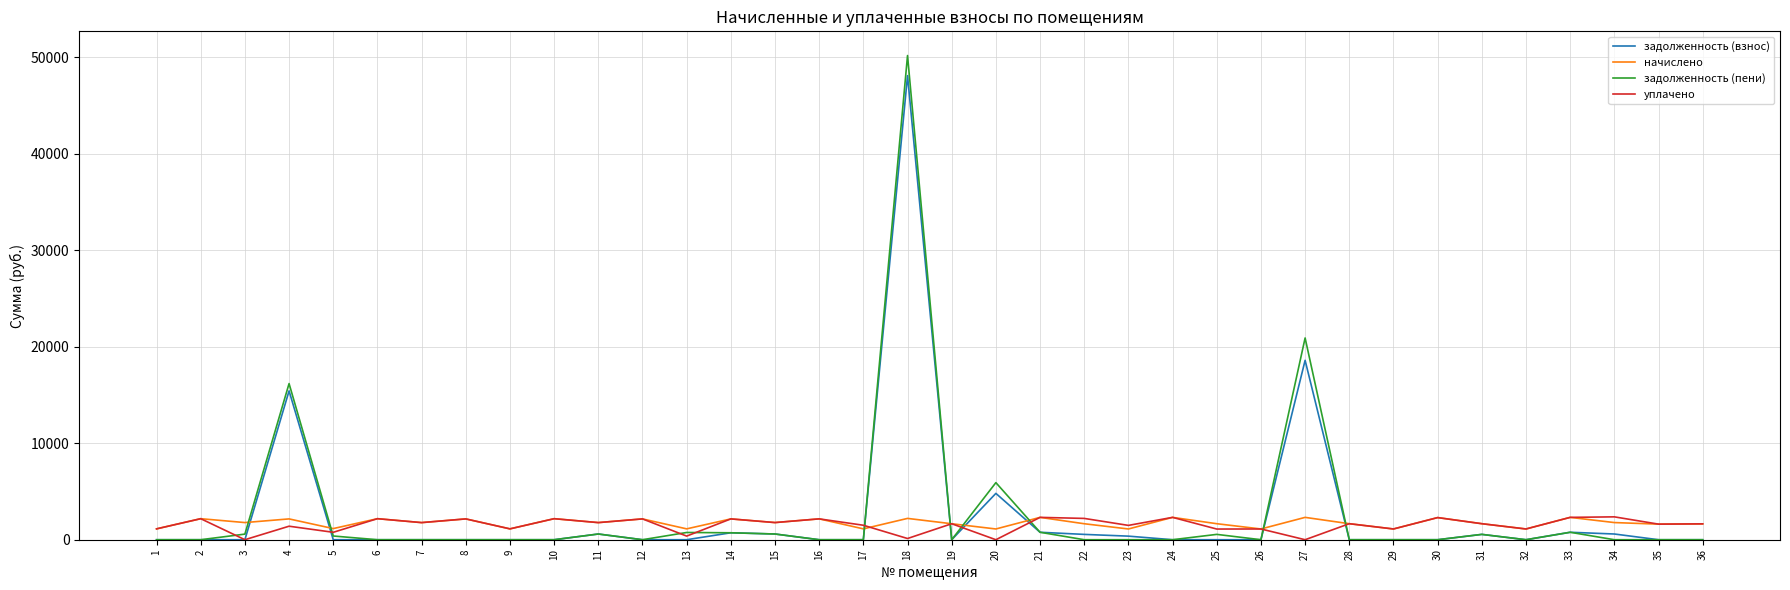

What is the lowest value of the начислено series?

1113.5